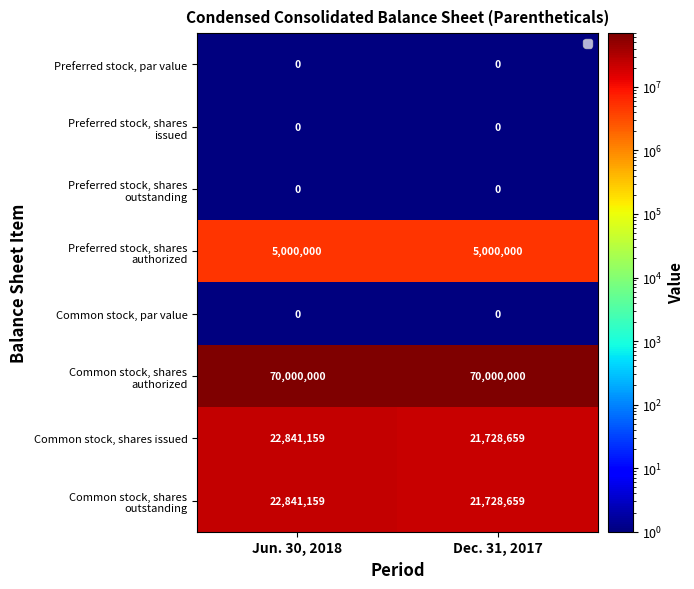

What is the difference between the maximum and minimum values in the Common stock, shares issued series?

1112500